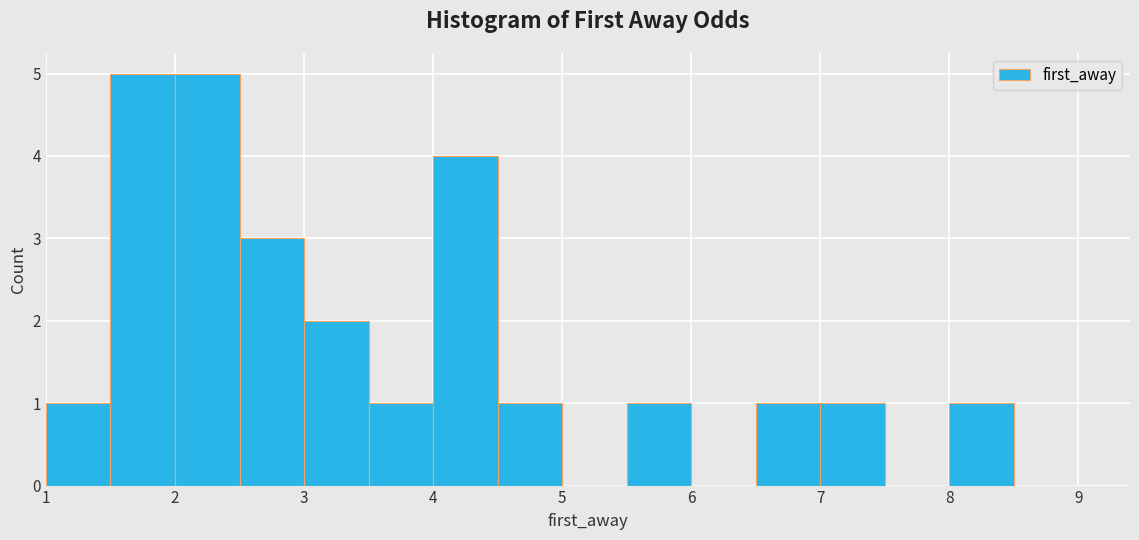

Reading left to right, transcribe this chart: for each bar, give the range it covers on the x-axis and its height. The values are not printed on the chart, so give them approximately, as read against the axis.

1.0 to 1.5: 1
1.5 to 2.0: 5
2.0 to 2.5: 5
2.5 to 3.0: 3
3.0 to 3.5: 2
3.5 to 4.0: 1
4.0 to 4.5: 4
4.5 to 5.0: 1
5.0 to 5.5: 0
5.5 to 6.0: 1
6.0 to 6.5: 0
6.5 to 7.0: 1
7.0 to 7.5: 1
7.5 to 8.0: 0
8.0 to 8.5: 1
8.5 to 9.0: 0